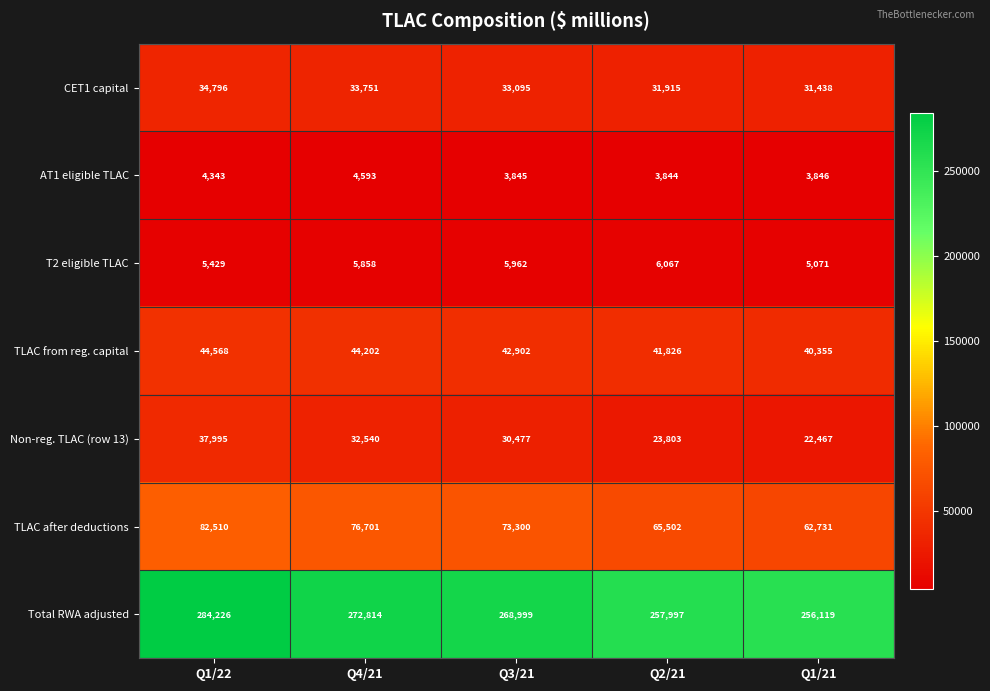

The TLAC from reg. capital series shows 44568 at Q1/22. True or false?

True